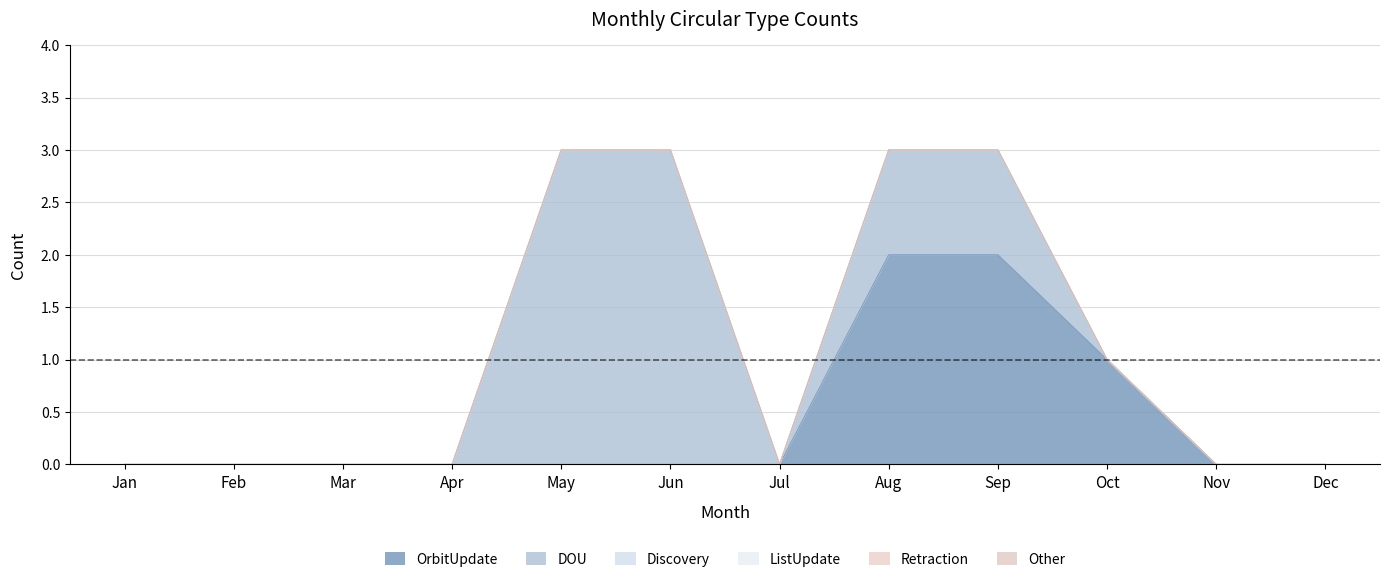

How many OrbitUpdate values are between 0 and 1?

10